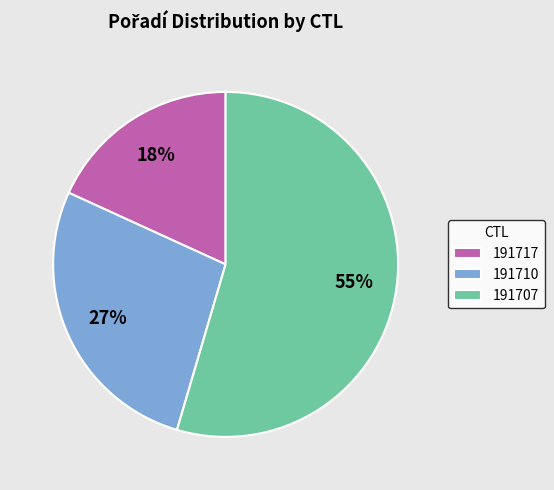

Is there any slice that represents more than half of the pie?

Yes